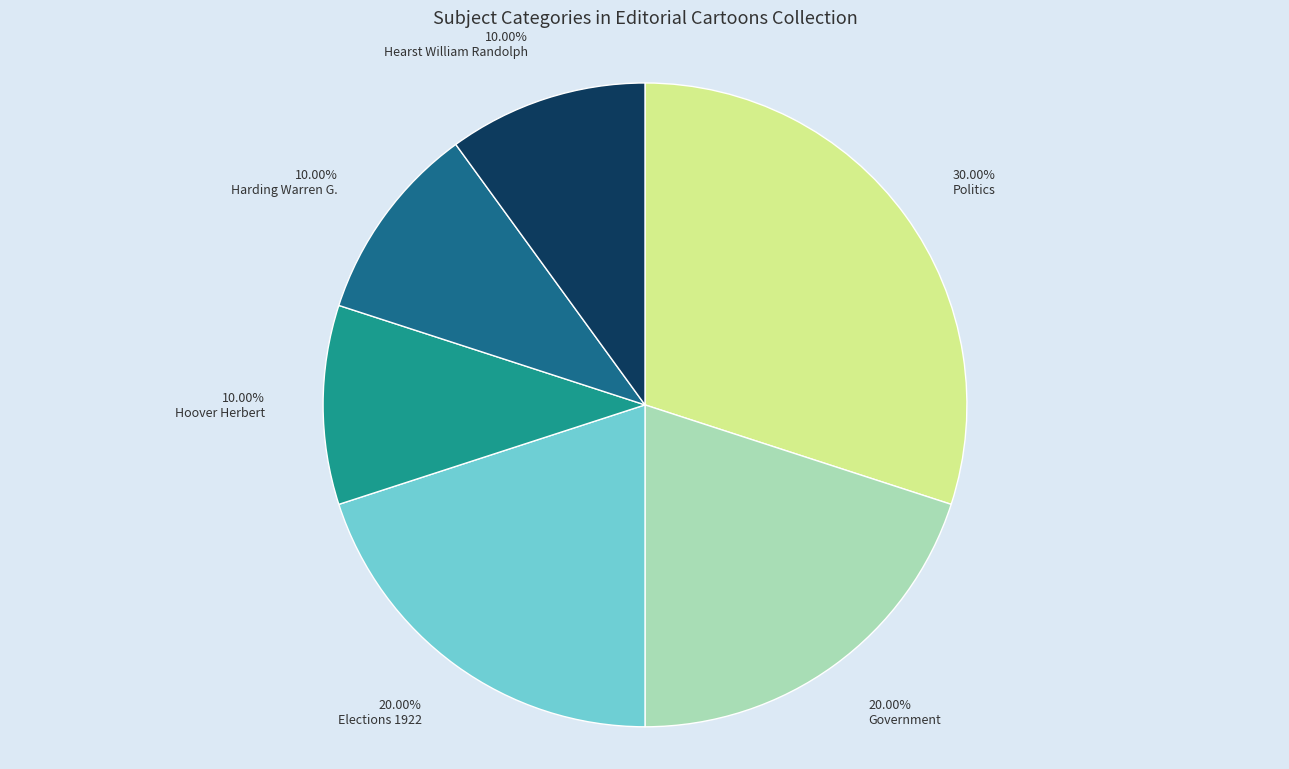

Is it true that Harding Warren G. is 1% of the pie?

False